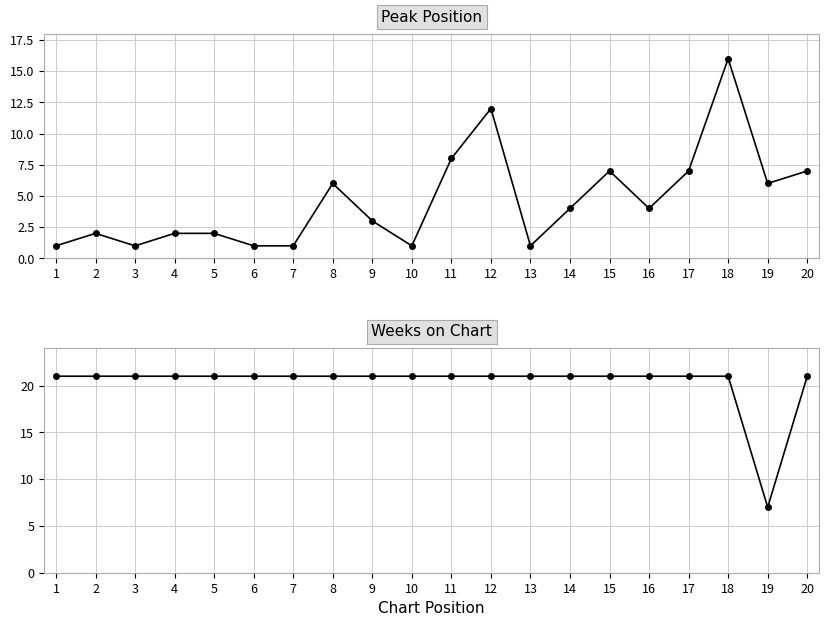

Which has a higher value, 16 or 2?

16